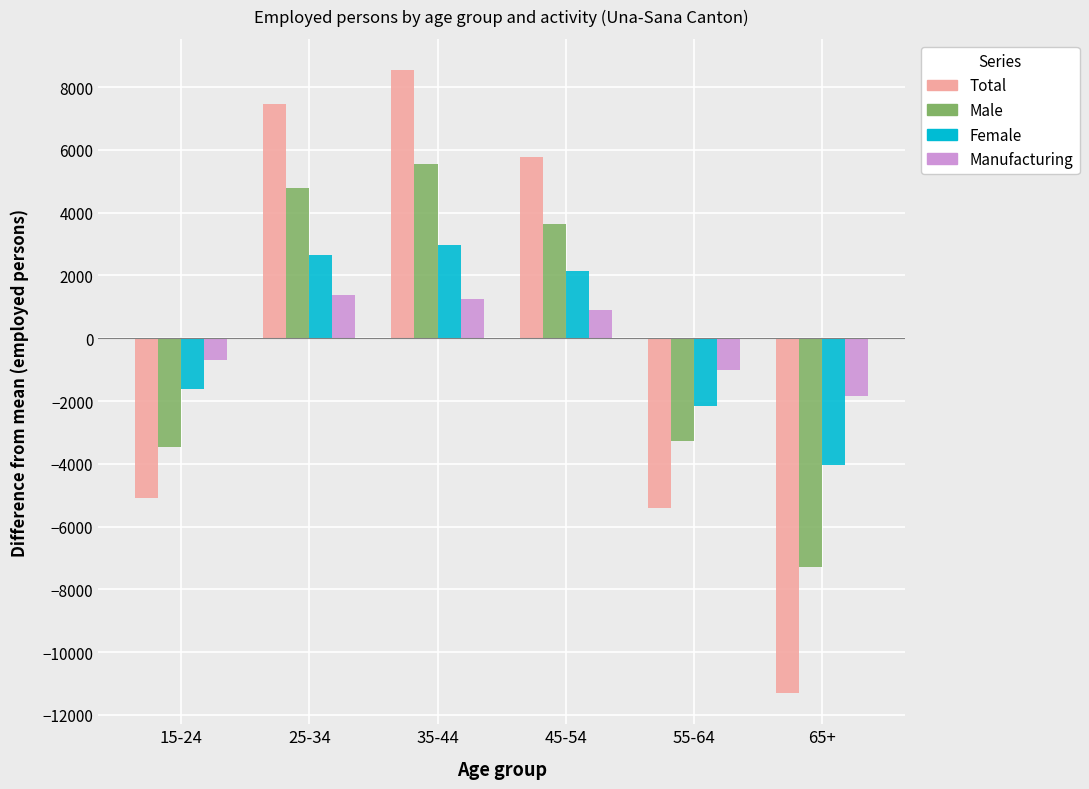

What is the value of the Total bar at the 2nd from the left?

7457.7